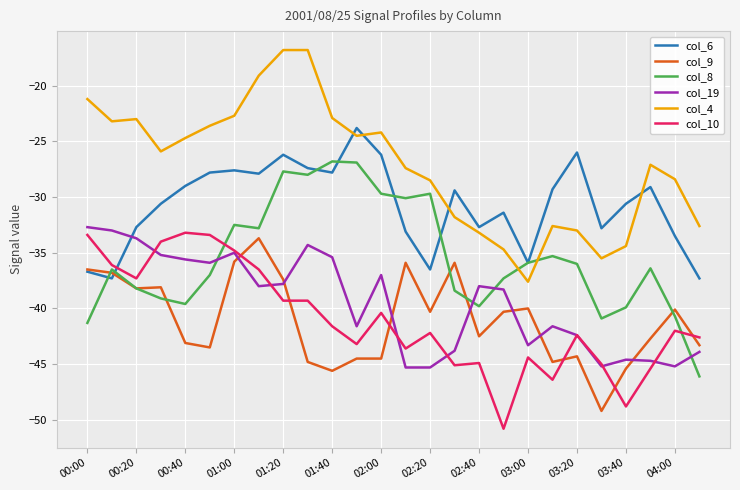

True or false: col_10 and col_4 cross at least once.

False